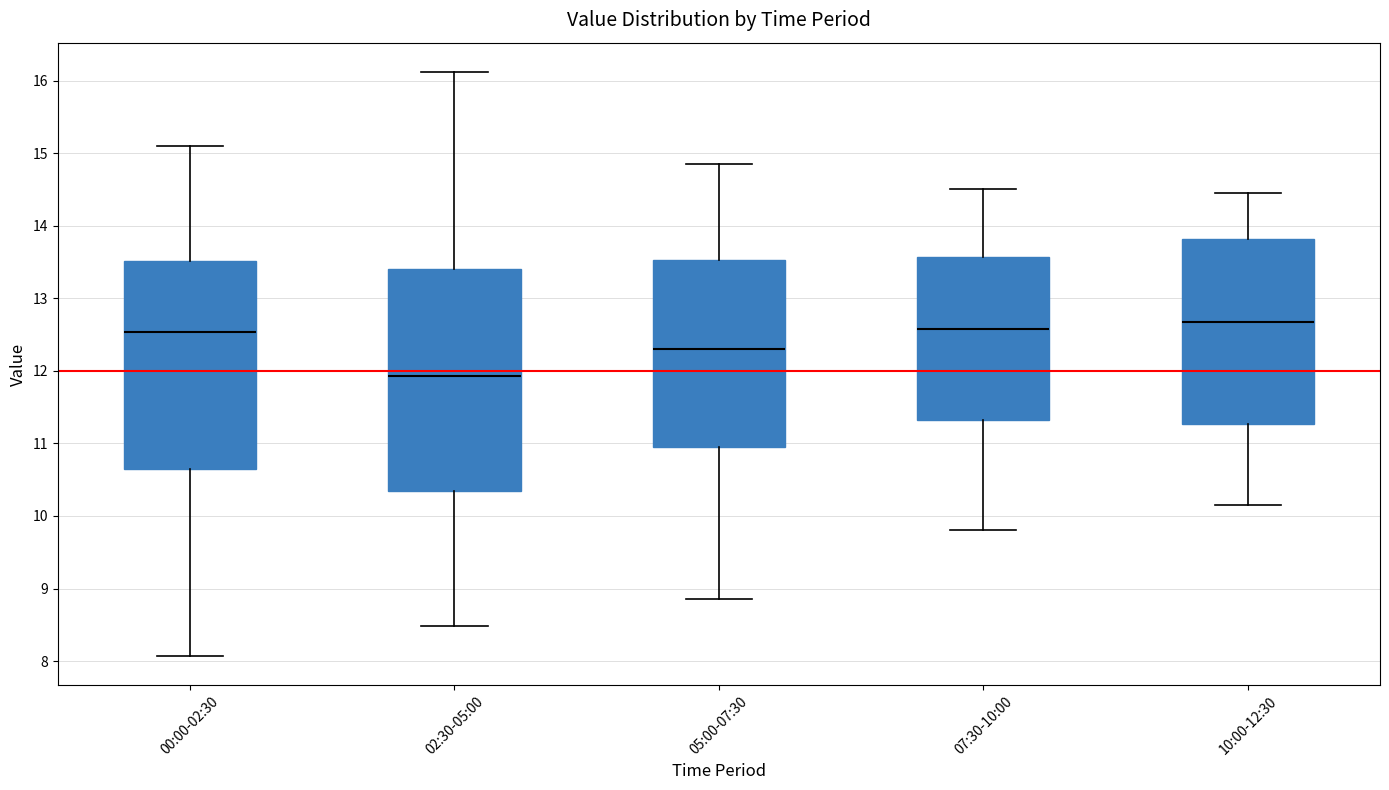

Reading left to right, transcribe this box plot: for each box, give where its median line is, the range the box spans, and where its two whiskers end, as read against the y-axis. The values are not printed on the chart, so give them approximately, as read against the axis.

00:00-02:30: median 12.5, box 10.6 to 13.5, whiskers 8.1 to 15.1
02:30-05:00: median 11.9, box 10.3 to 13.4, whiskers 8.5 to 16.1
05:00-07:30: median 12.3, box 11.0 to 13.5, whiskers 8.9 to 14.9
07:30-10:00: median 12.6, box 11.3 to 13.6, whiskers 9.8 to 14.5
10:00-12:30: median 12.7, box 11.3 to 13.8, whiskers 10.2 to 14.5